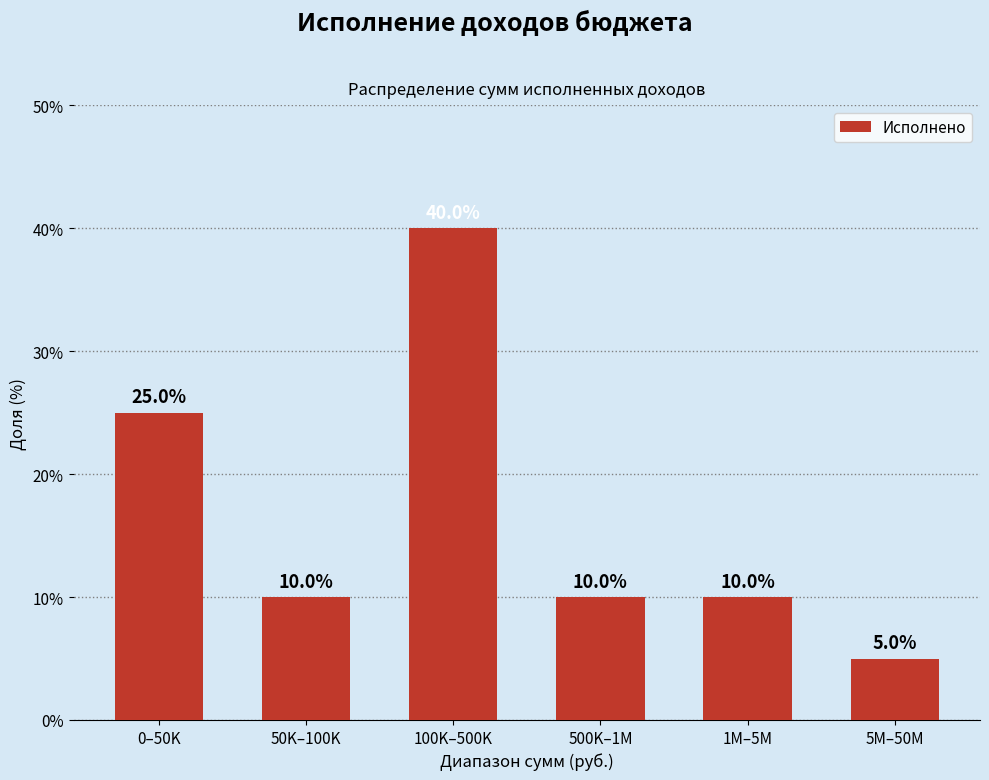

Reading left to right, what are all the values shown in this chart?

0–50K=25	50K–100K=10	100K–500K=40	500K–1M=10	1M–5M=10	5M–50M=5